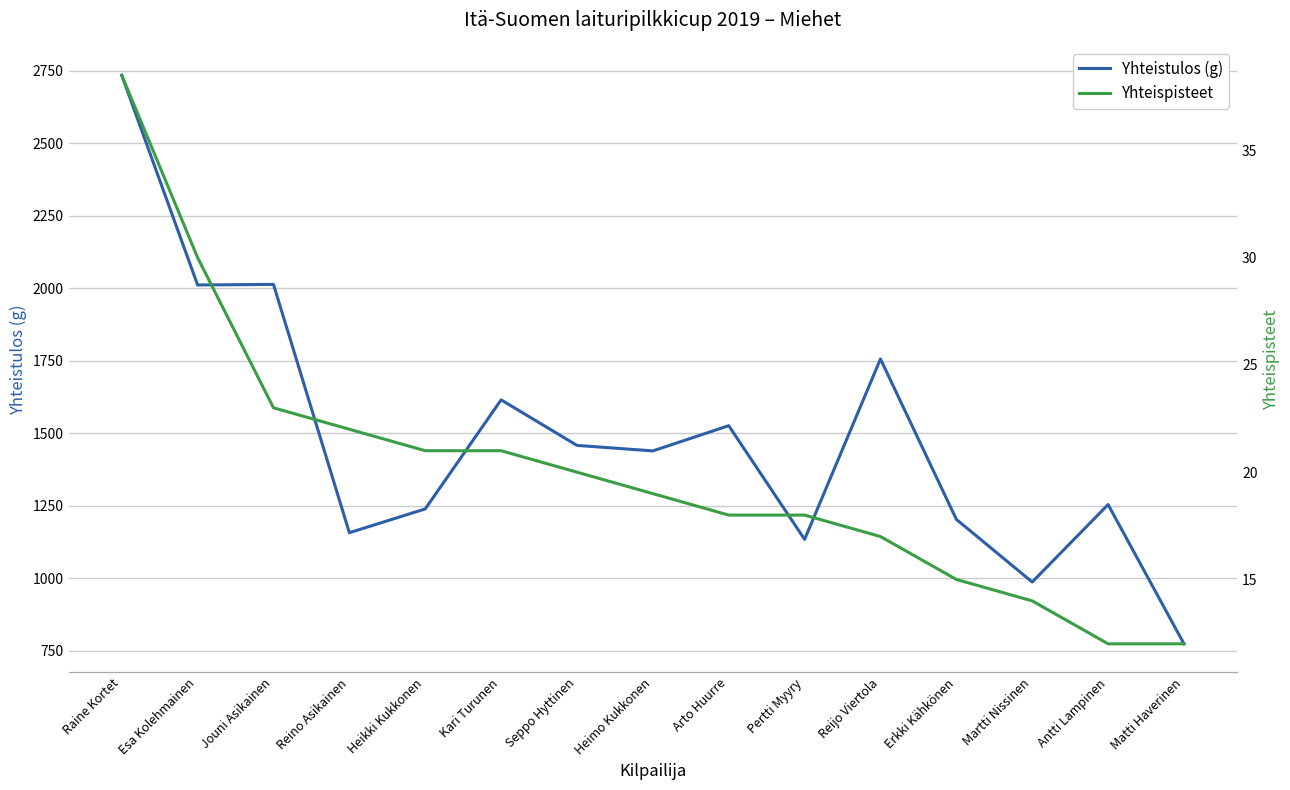

The value of Yhteistulos (g) at Raine Kortet is 4055.9. True or false?

False